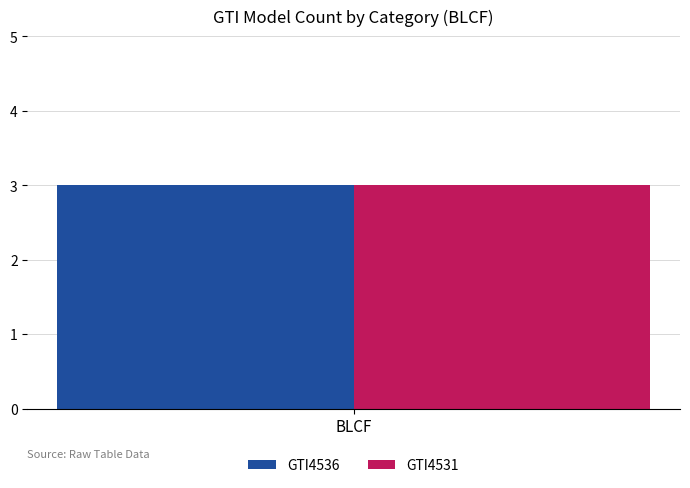

Which category has the highest value in the GTI4536 series?

BLCF